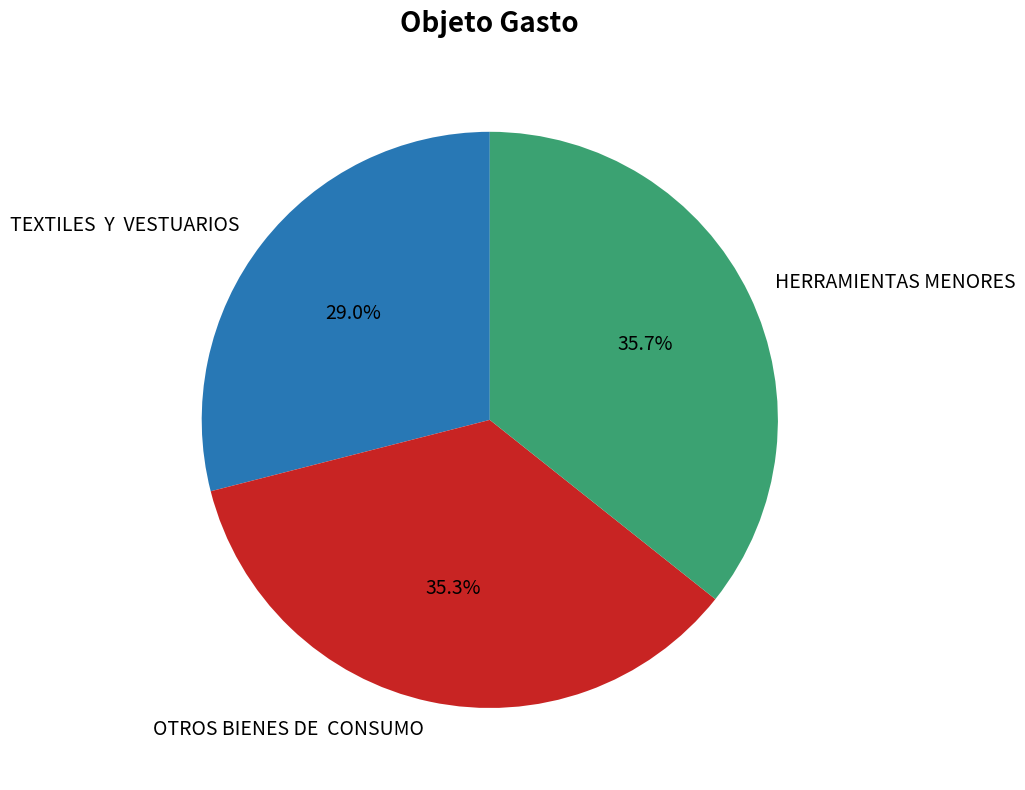

What percentage is NOT represented by HERRAMIENTAS MENORES?

64.3%